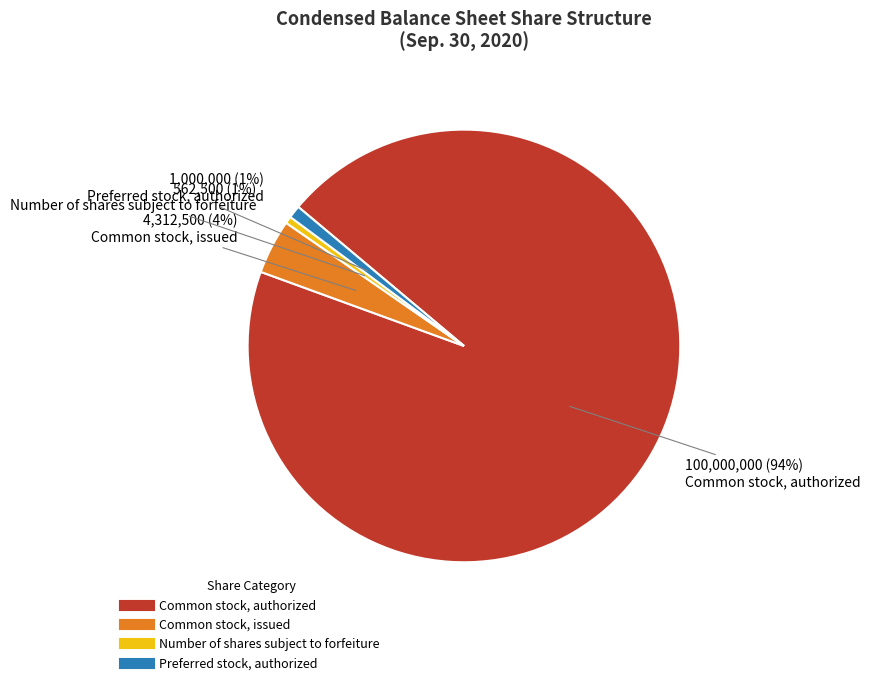

The Common stock, authorized slice represents 94% of the pie. True or false?

True